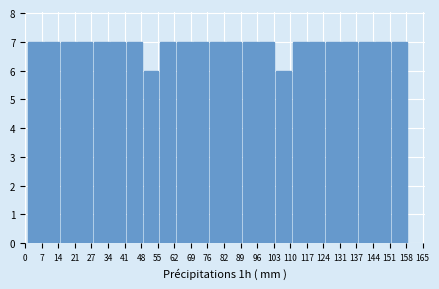

Reading left to right, list every bar in this chart as the range it spans on the x-axis followed by its height. Neither the bar edges nor the heights are printed on the chart, so give them approximately, as read against the axes.

1 to 8: 7
8 to 15: 7
15 to 22: 7
22 to 28: 7
28 to 35: 7
35 to 42: 7
42 to 49: 7
49 to 56: 6
56 to 63: 7
63 to 70: 7
70 to 77: 7
77 to 83: 7
83 to 90: 7
90 to 97: 7
97 to 104: 7
104 to 111: 6
111 to 118: 7
118 to 125: 7
125 to 132: 7
132 to 138: 7
138 to 145: 7
145 to 152: 7
152 to 159: 7